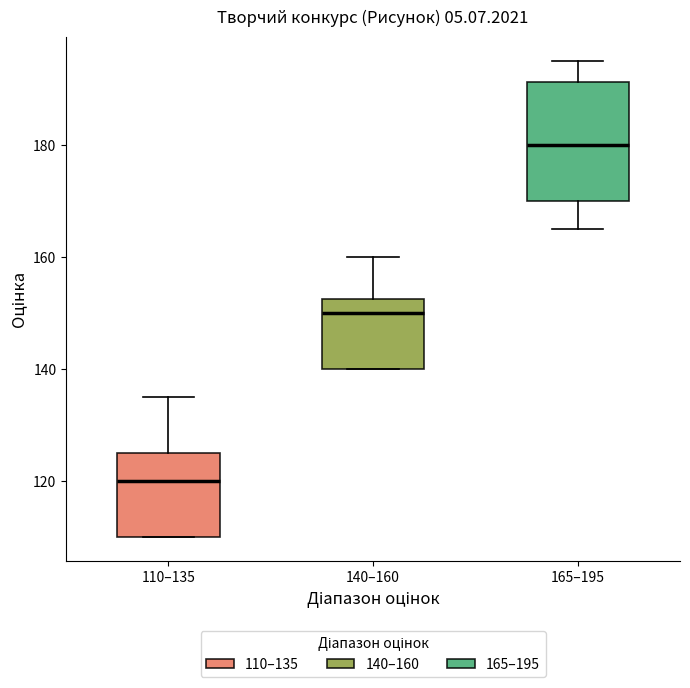

Reading left to right, transcribe this box plot: for each box, give where its median line is, the range the box spans, and where its two whiskers end, as read against the y-axis. The values are not printed on the chart, so give them approximately, as read against the axis.

110–135: median 120, box 110 to 126, whiskers 110 to 136
140–160: median 150, box 140 to 152, whiskers 140 to 160
165–195: median 180, box 170 to 192, whiskers 166 to 196